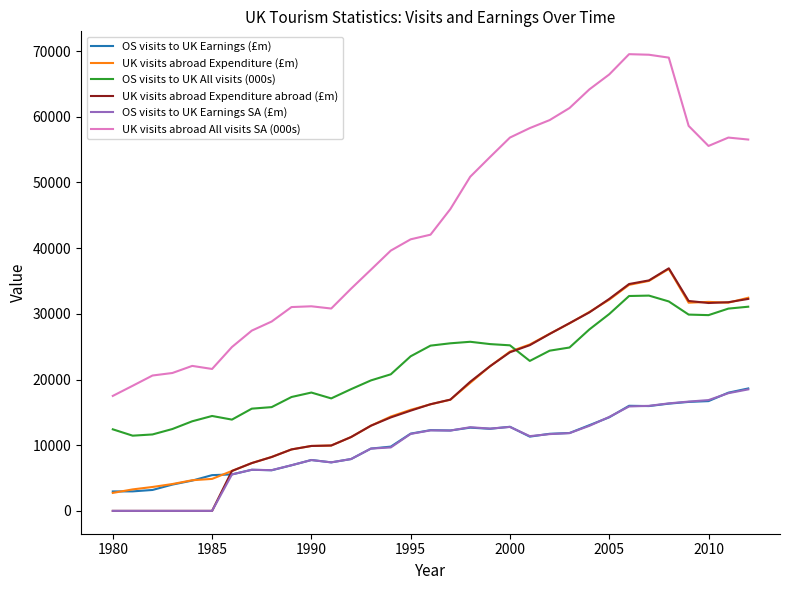

What is the lowest value of the UK visits abroad Expenditure (£m) series?

2738